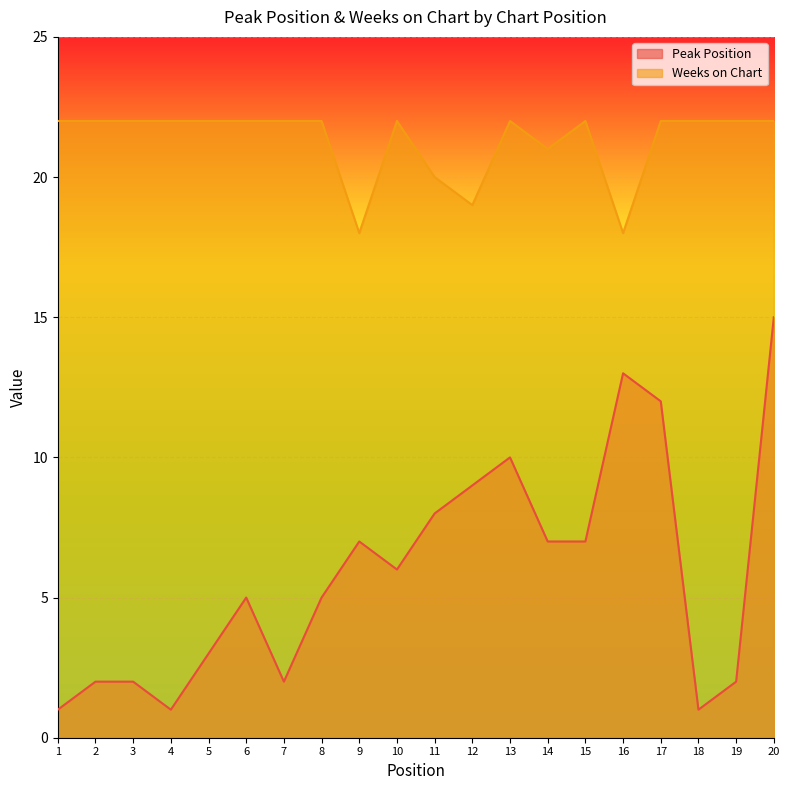

What is the sum of all Weeks on Chart values?

426